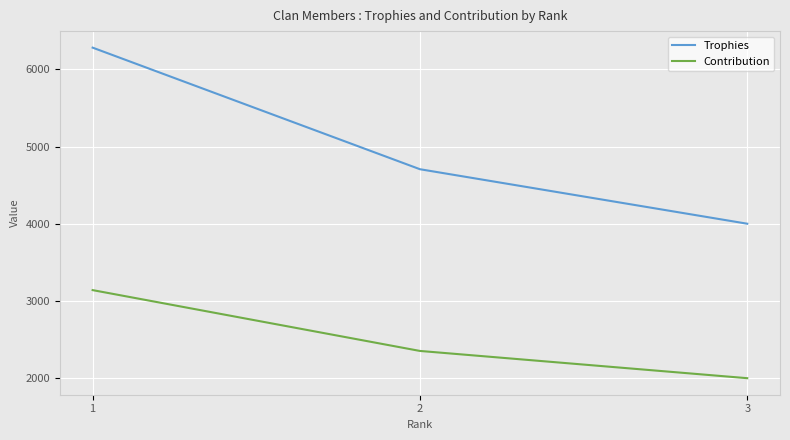

Rank the series by their maximum value, from lowest to highest.

Contribution, Trophies